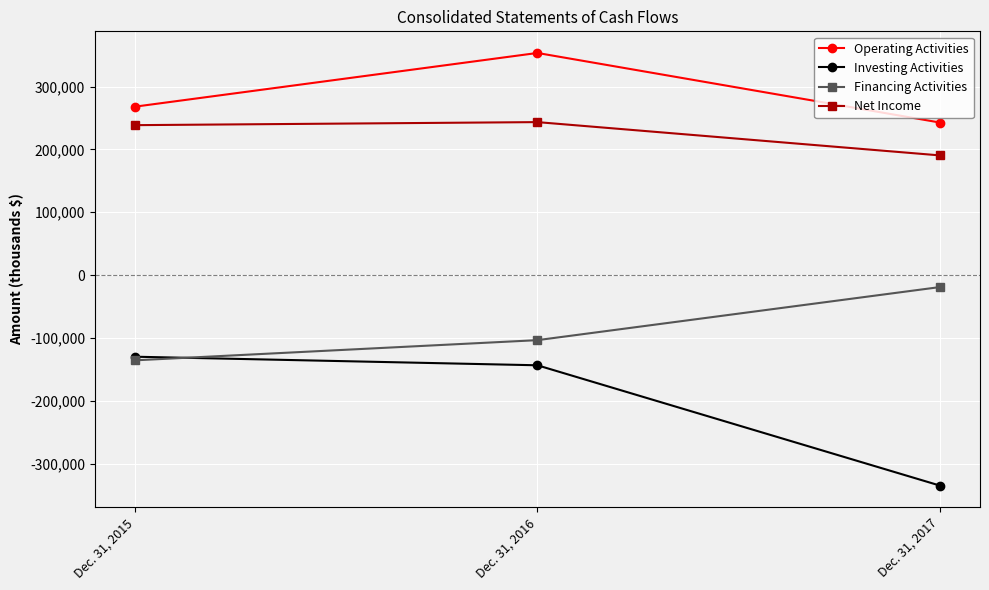

What are all the series names shown in the legend?

Operating Activities, Investing Activities, Financing Activities, Net Income